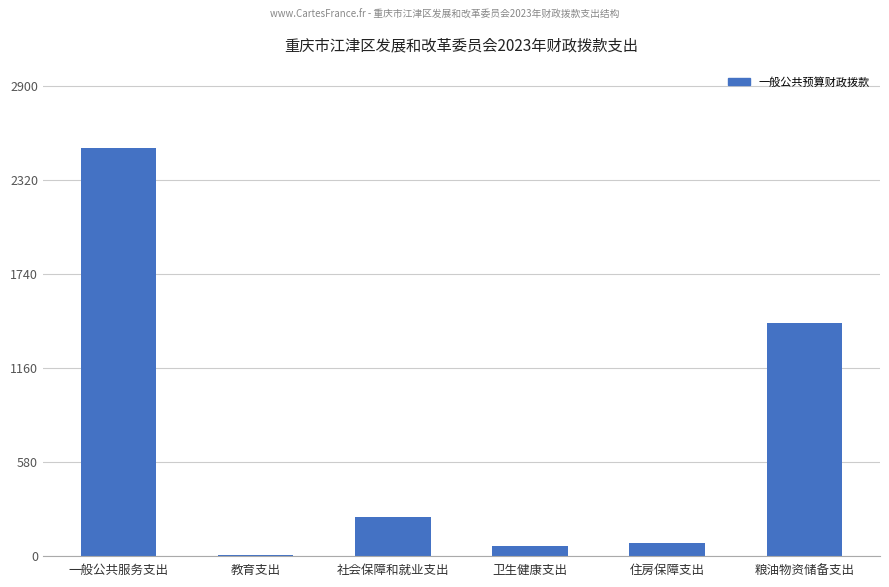

How many series are shown in this chart?

1